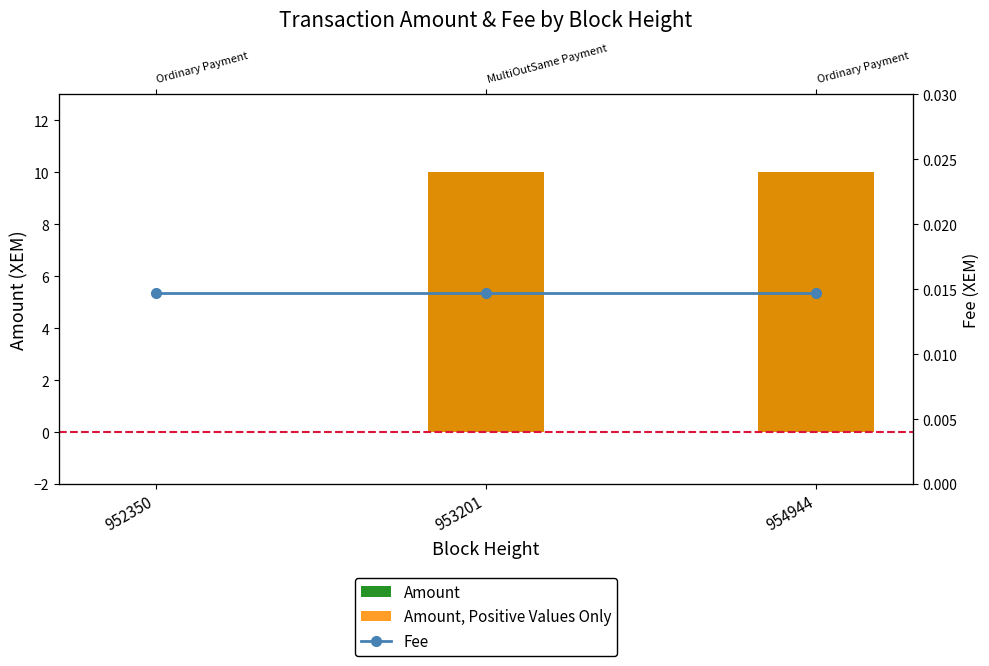

What is the difference between the highest and lowest values at 953201?

10.0